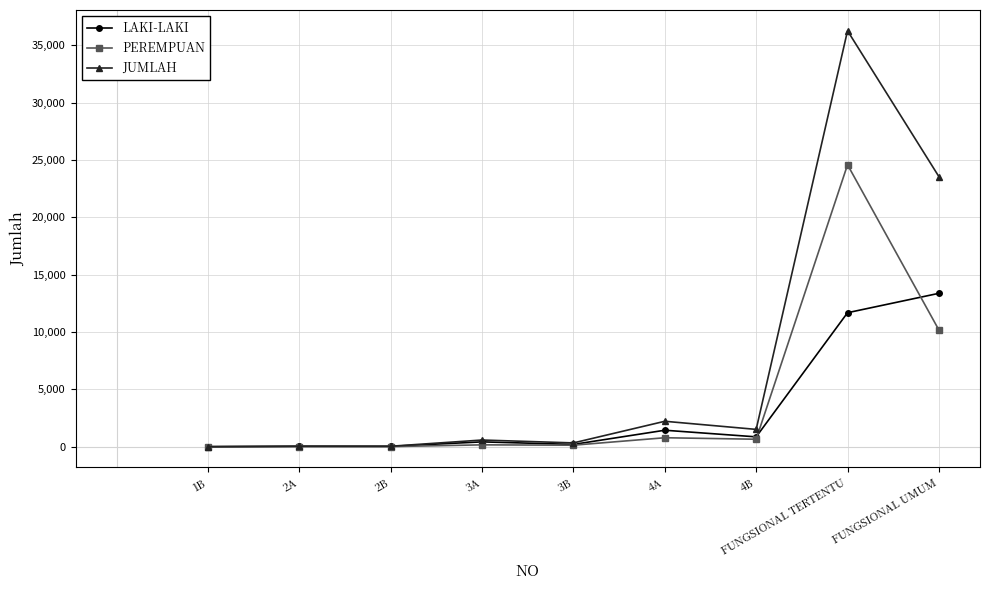

Rank the series by their average value, from lowest to highest.

LAKI-LAKI, PEREMPUAN, JUMLAH